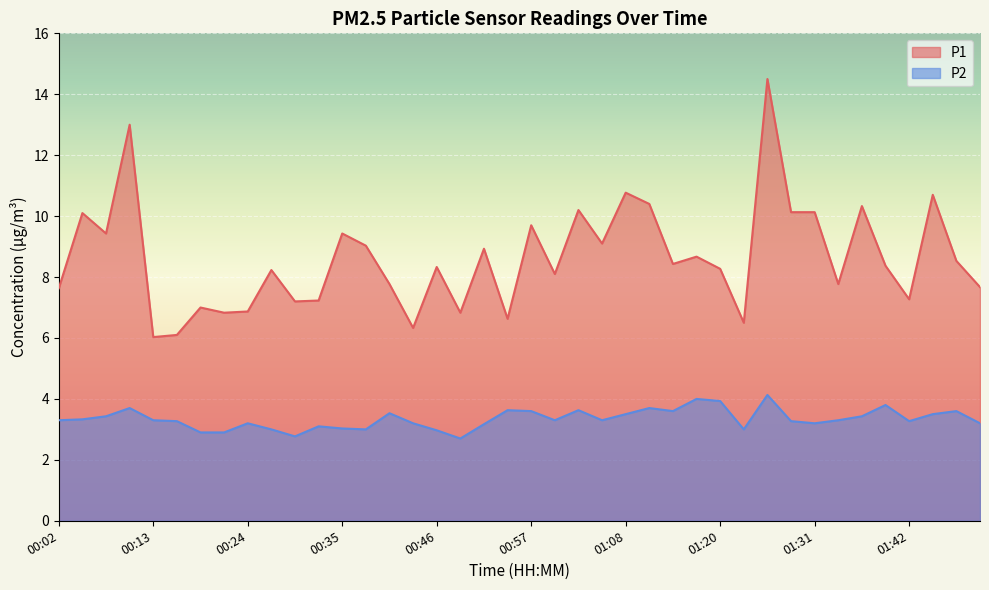

How many data points in P1 are less than 8?

16